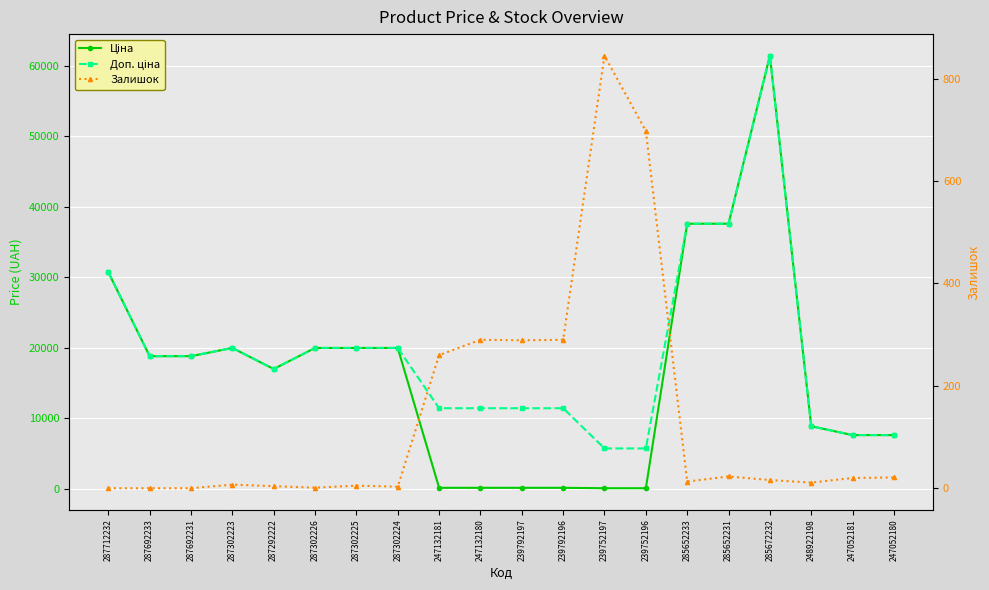

True or false: Доп. ціна and Ціна cross at least once.

False